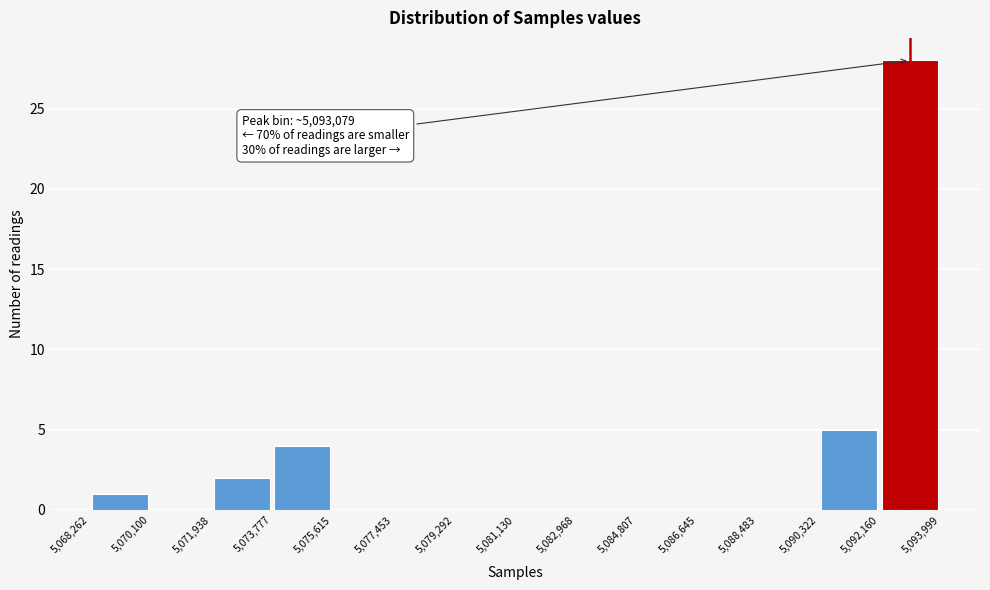

Over which range of the x-axis is the bar tallest?

5,092,160 to 5,093,999